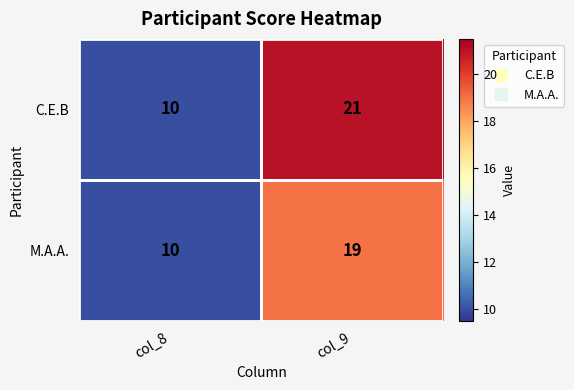

What is the sum of the С.Е.В values at col_9 and col_8?

31